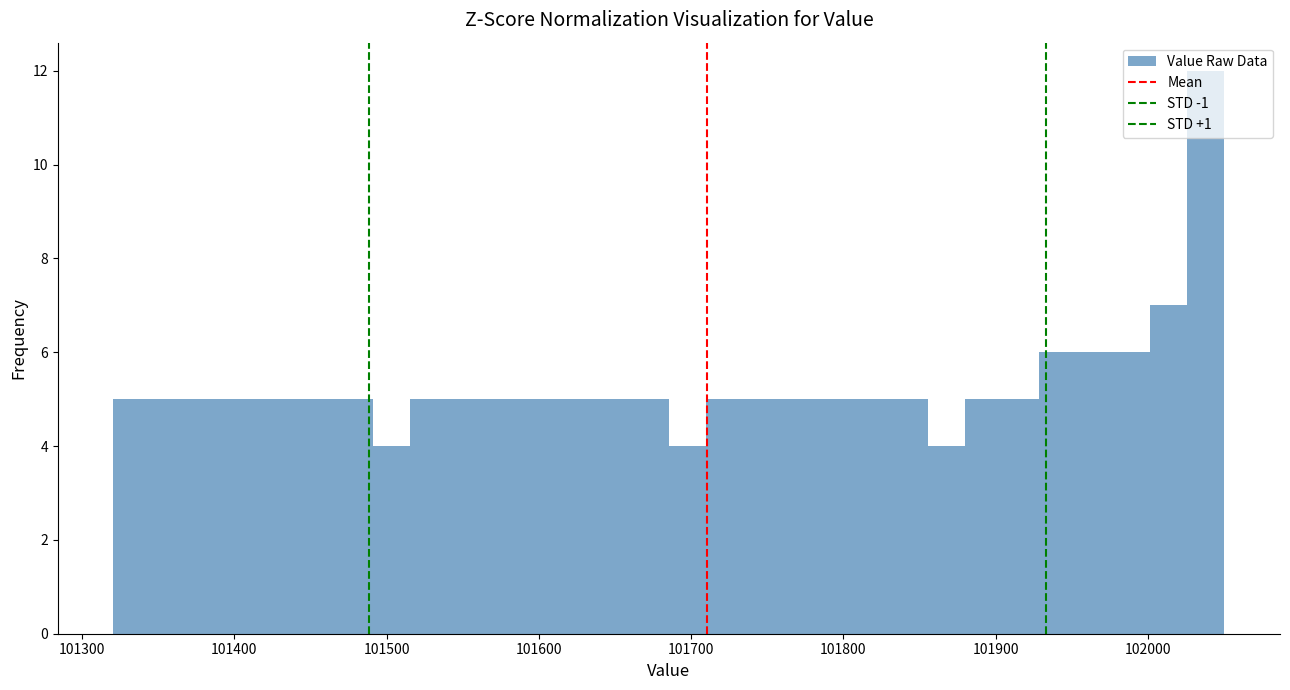

Read against the x-axis, roughly where is the centre of the tallest bar?

102040